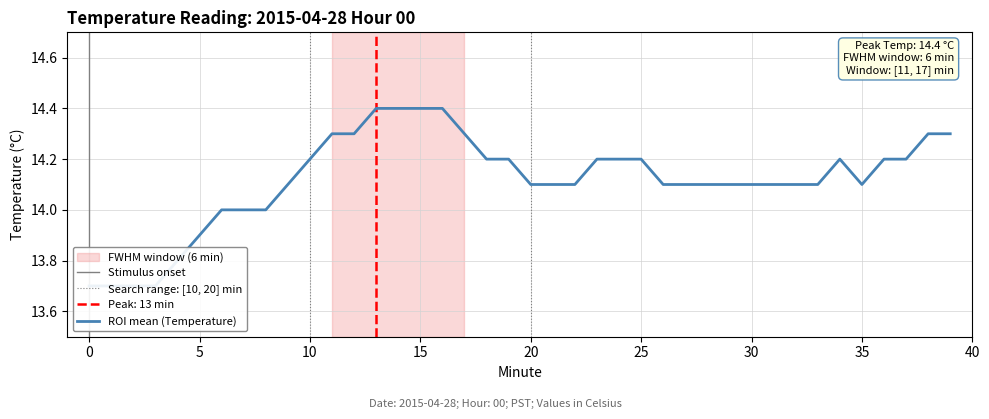

Is this an area chart (filled region under the line)?

No